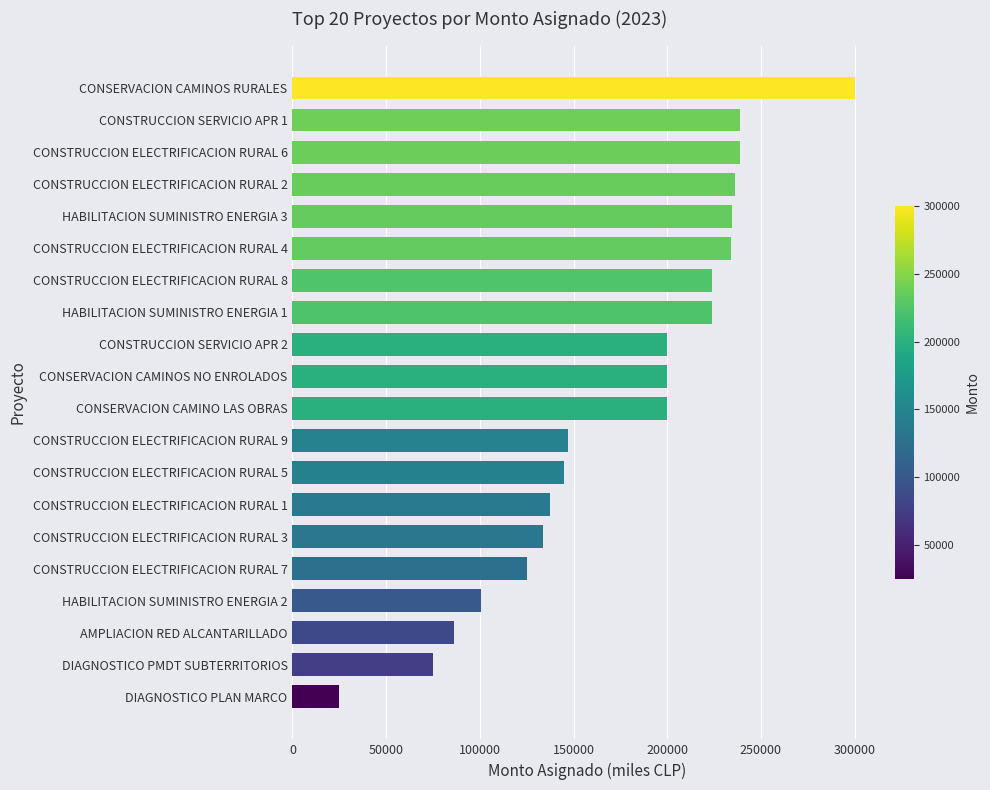

Is it true that the value at CONSTRUCCION ELECTRIFICACION RURAL 7 is 125242.0?

True